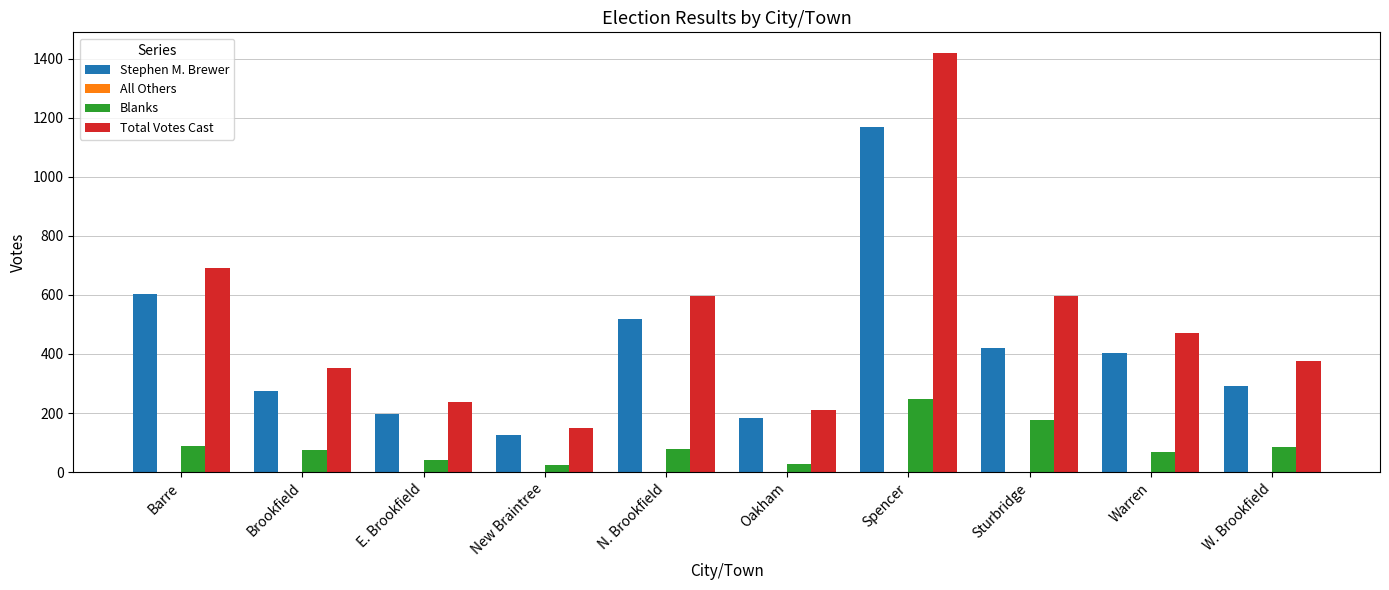

Is the value of Blanks at W. Brookfield greater than the value of Stephen M. Brewer at Brookfield?

No